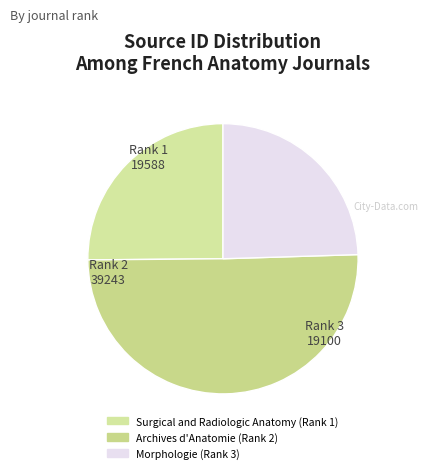

Rank the categories by value from highest to lowest.

Archives d'Anatomie (Rank 2), Surgical and Radiologic Anatomy (Rank 1), Morphologie (Rank 3)